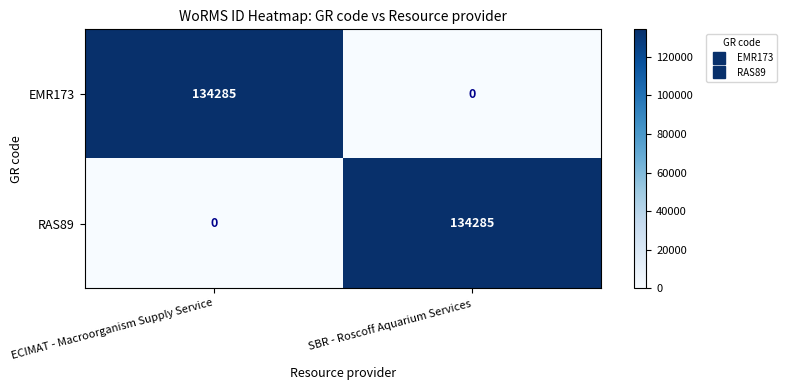

Count the number of data series in this chart.

2